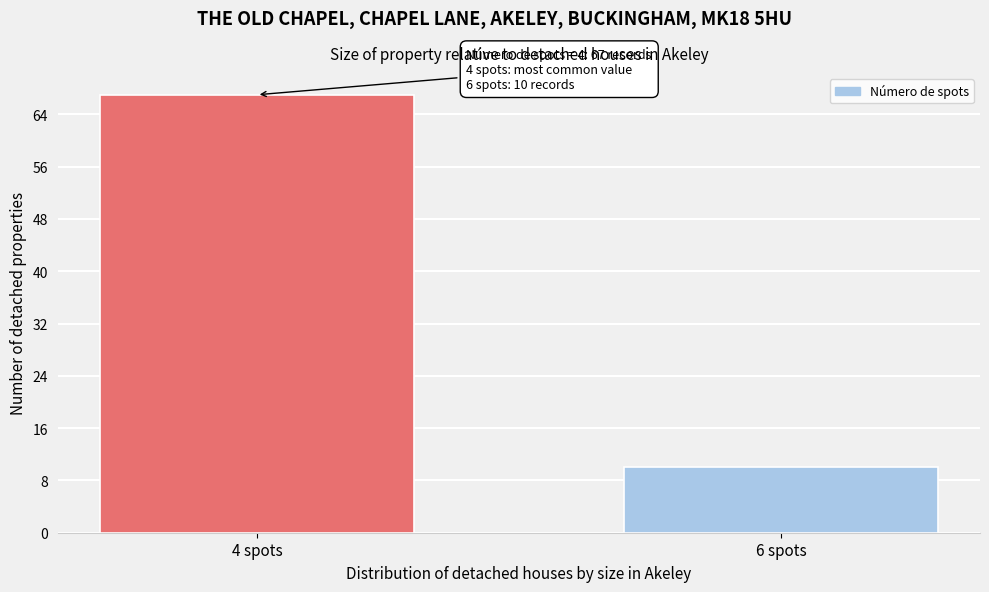

Reading left to right, transcribe all the data shown in this chart.

67	10